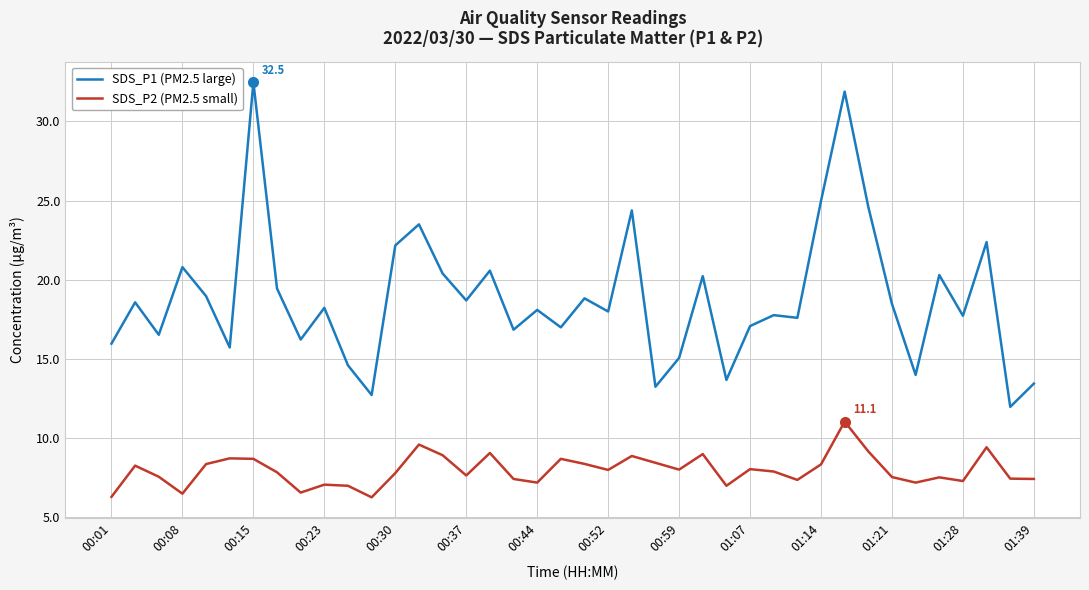

True or false: SDS_P1 (PM2.5 large) and SDS_P2 (PM2.5 small) cross at least once.

False